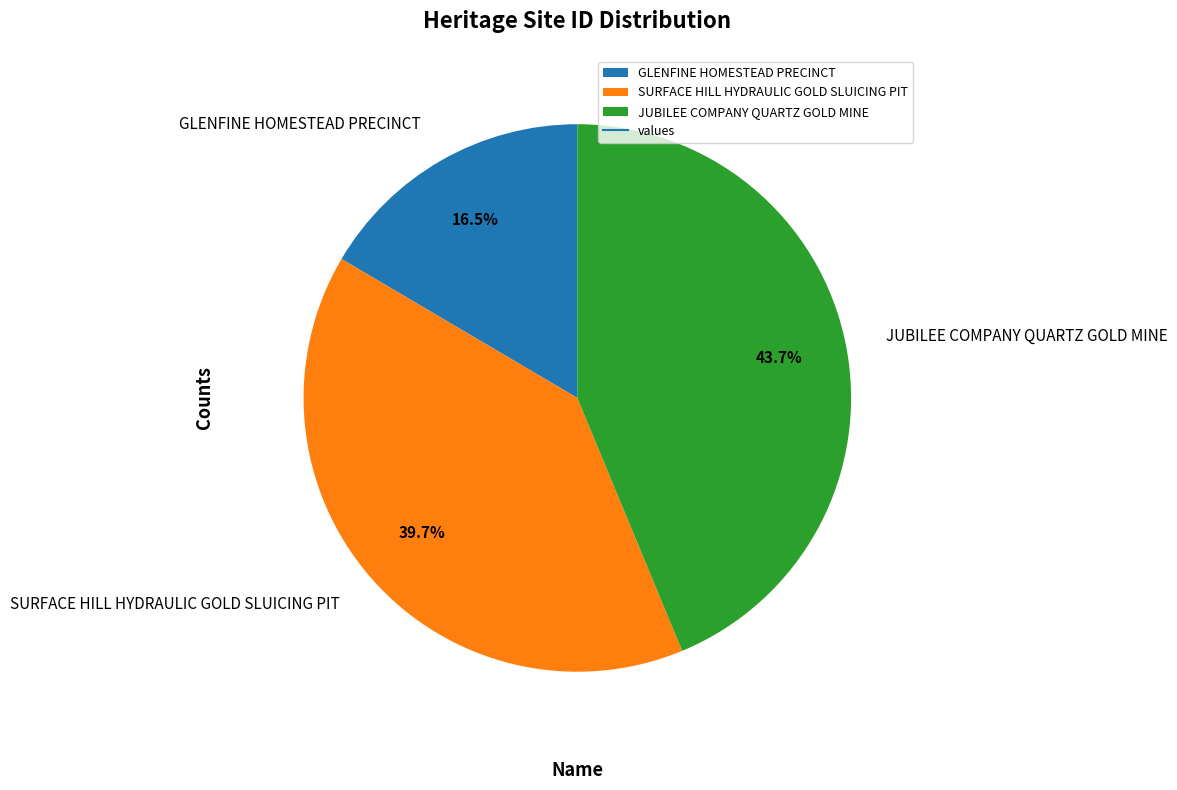

What percentage is the SURFACE HILL HYDRAULIC GOLD SLUICING PIT slice, to the nearest percent?

40%